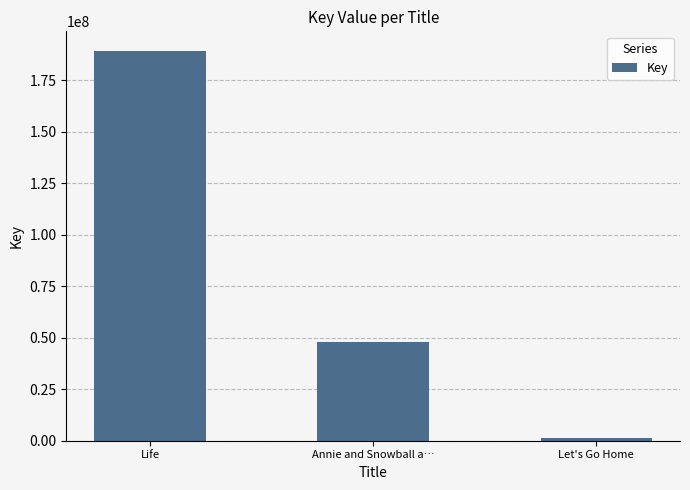

What is the sum of all values?

238435933